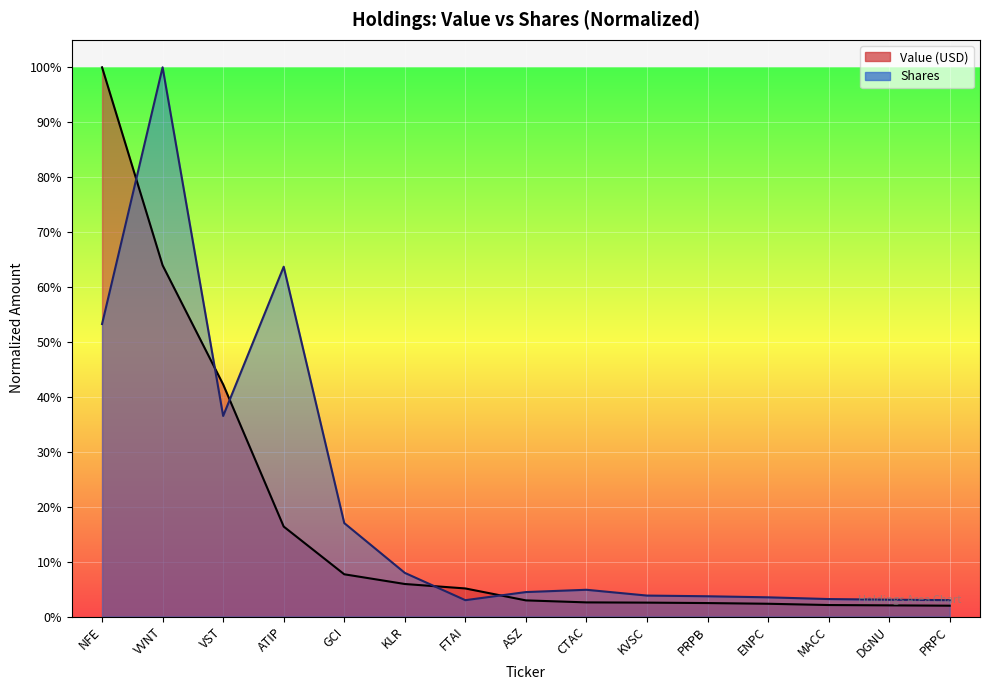

How many lines are shown in the chart?

2